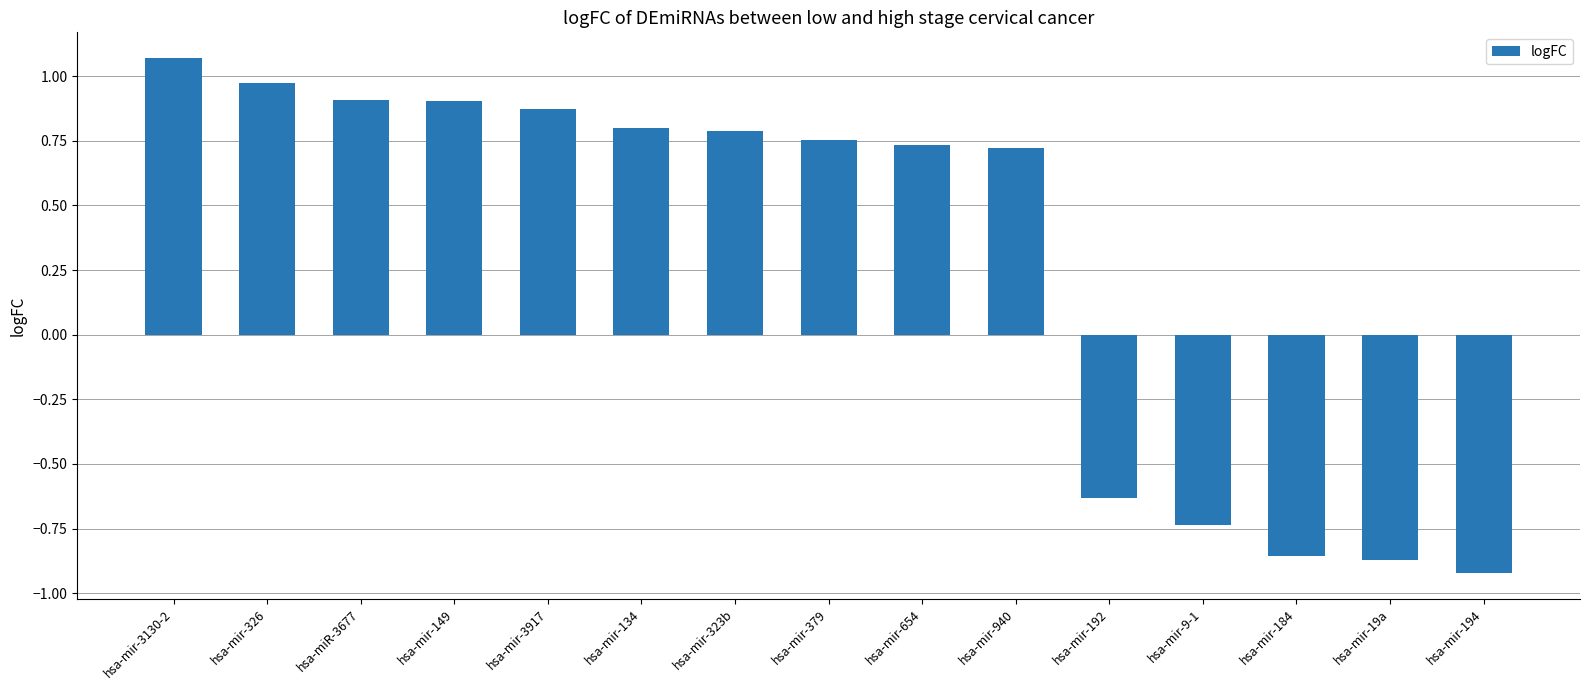

How many distinct data groups are displayed?

1